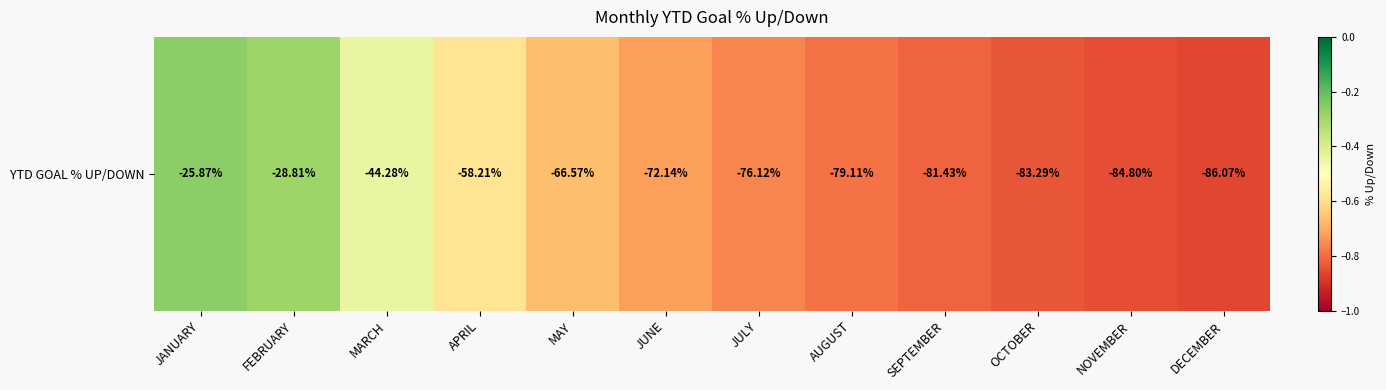

Reading right to left, transcribe all the data shown in this chart.

DECEMBER=-0.9	NOVEMBER=-0.8	OCTOBER=-0.8	SEPTEMBER=-0.8	AUGUST=-0.8	JULY=-0.8	JUNE=-0.7	MAY=-0.7	APRIL=-0.6	MARCH=-0.4	FEBRUARY=-0.3	JANUARY=-0.3